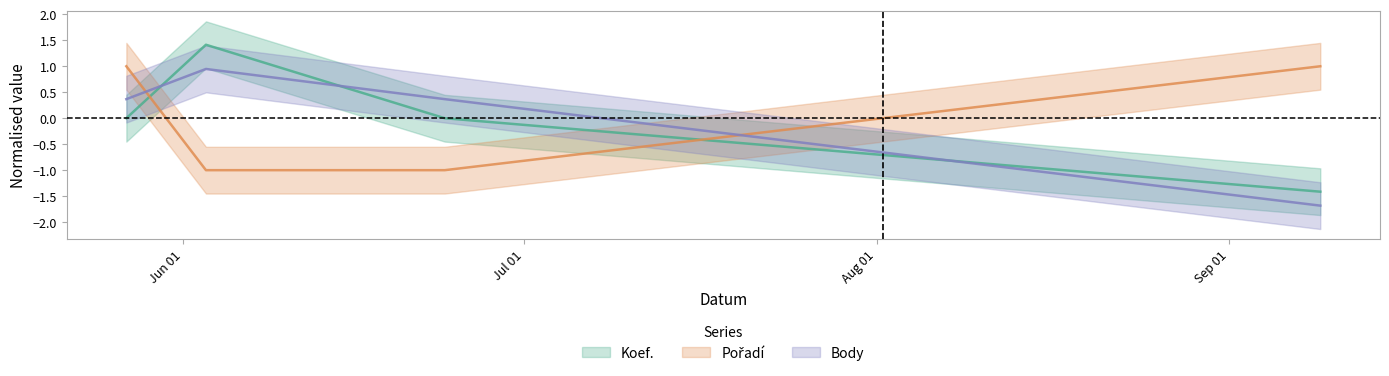

Is it true that Koef. equals 0.0 at 2006-05-27?

True